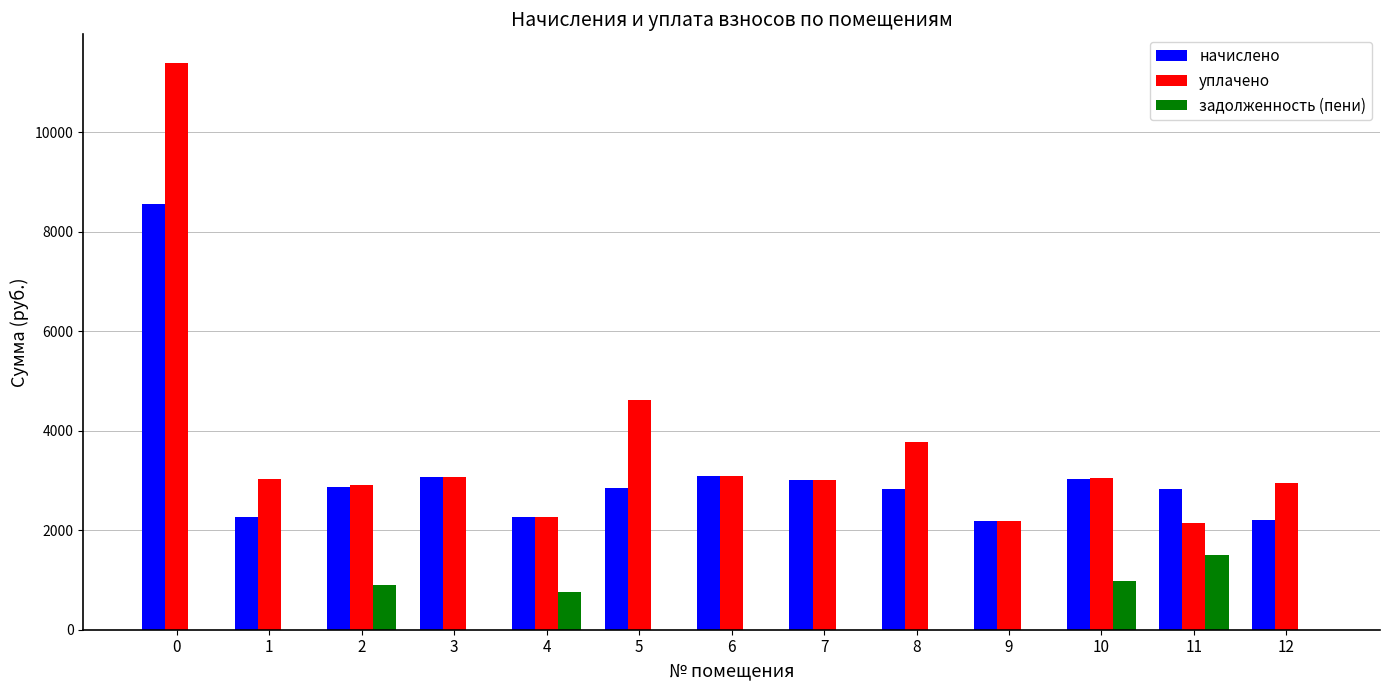

What is the sum of the начислено values at 8 and 1?

5095.7